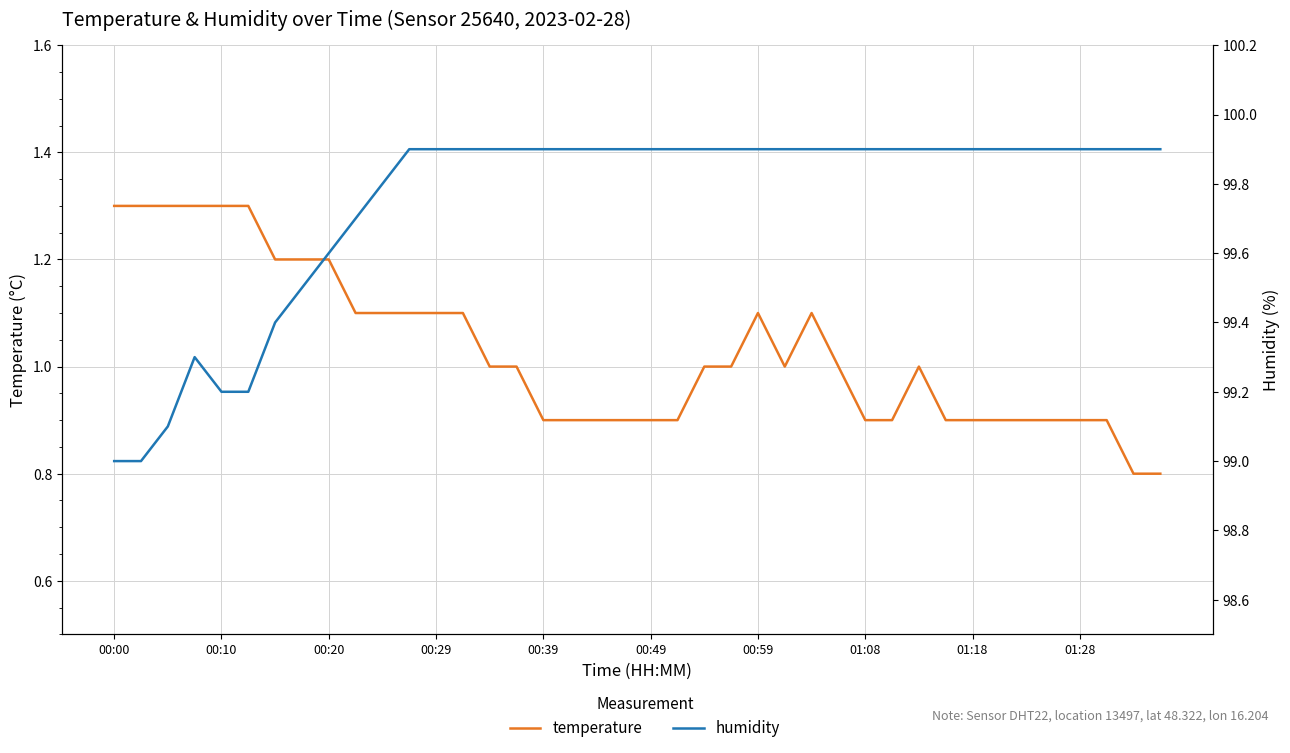

What is the maximum value for temperature?

1.3